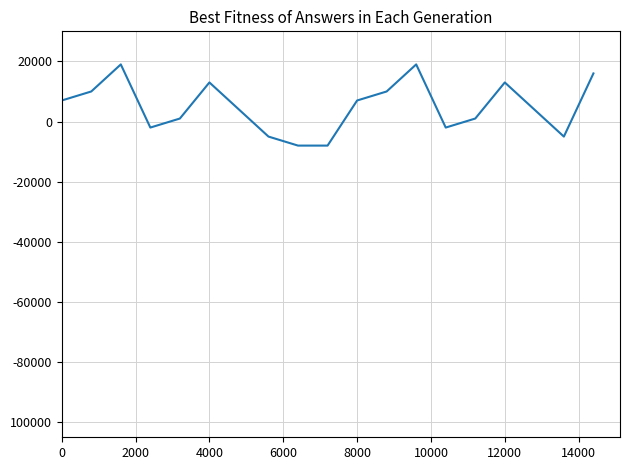

Is this an area chart (filled region under the line)?

No